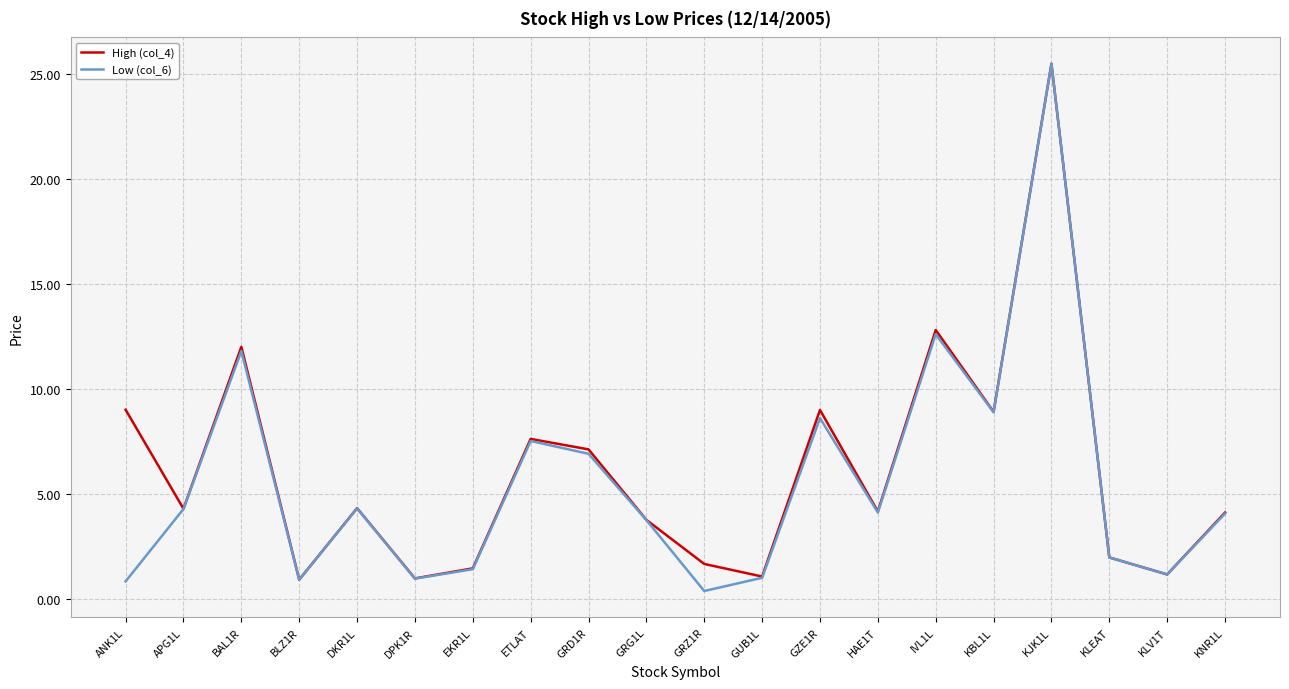

Between GRG1L and KLV1T, which series saw the biggest shift?

High (col_4)